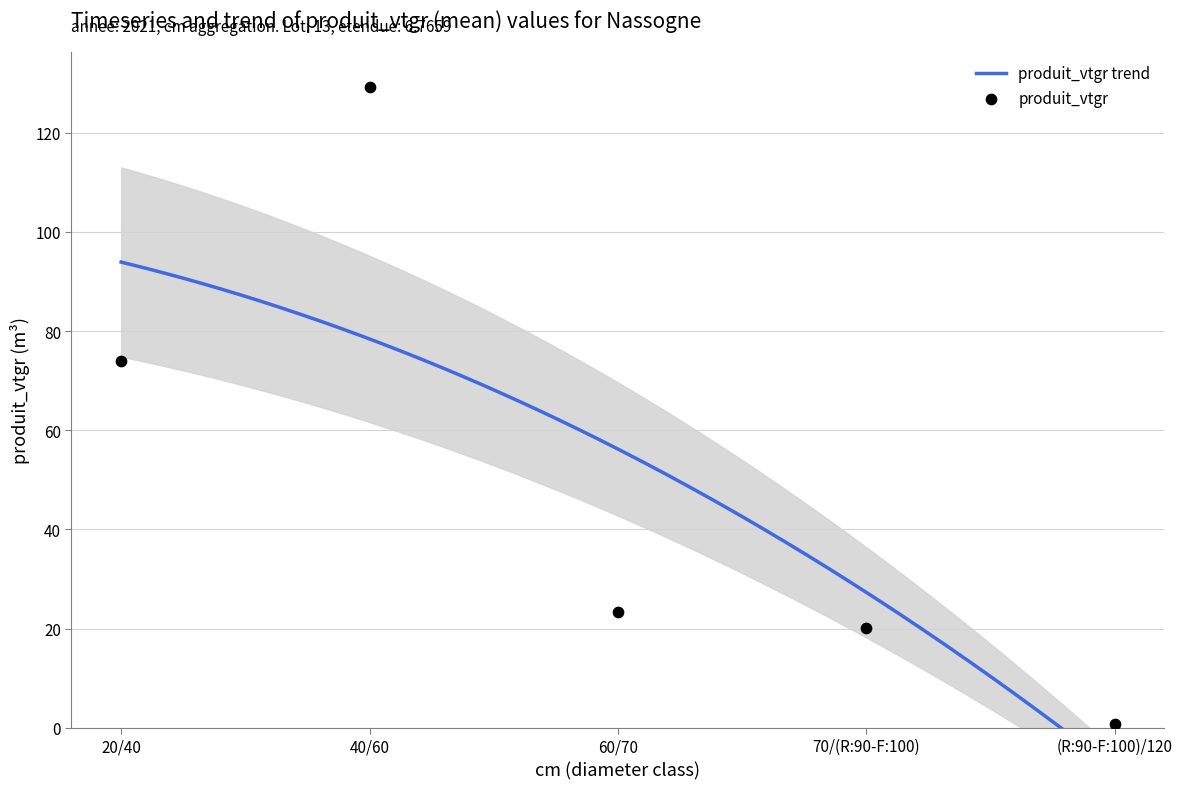

Approximately how many times larger is the value at 60/70 compared to 70/(R:90-F:100)?

1.2